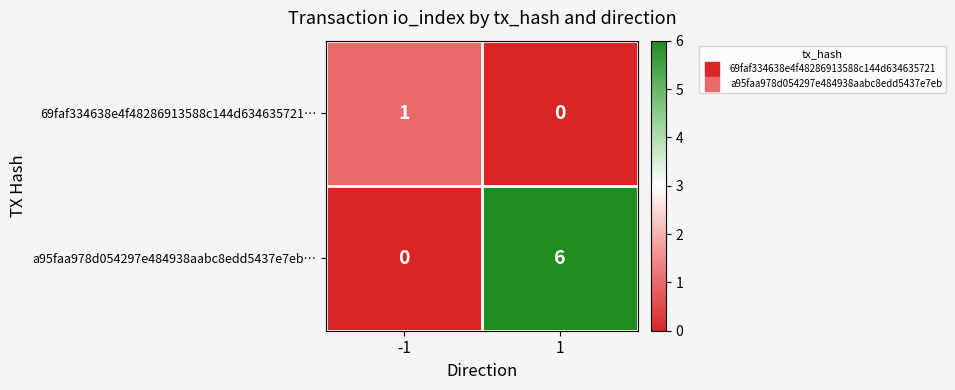

Which series has the largest total across all categories?

a95faa978d054297e484938aabc8edd5437e7eb…